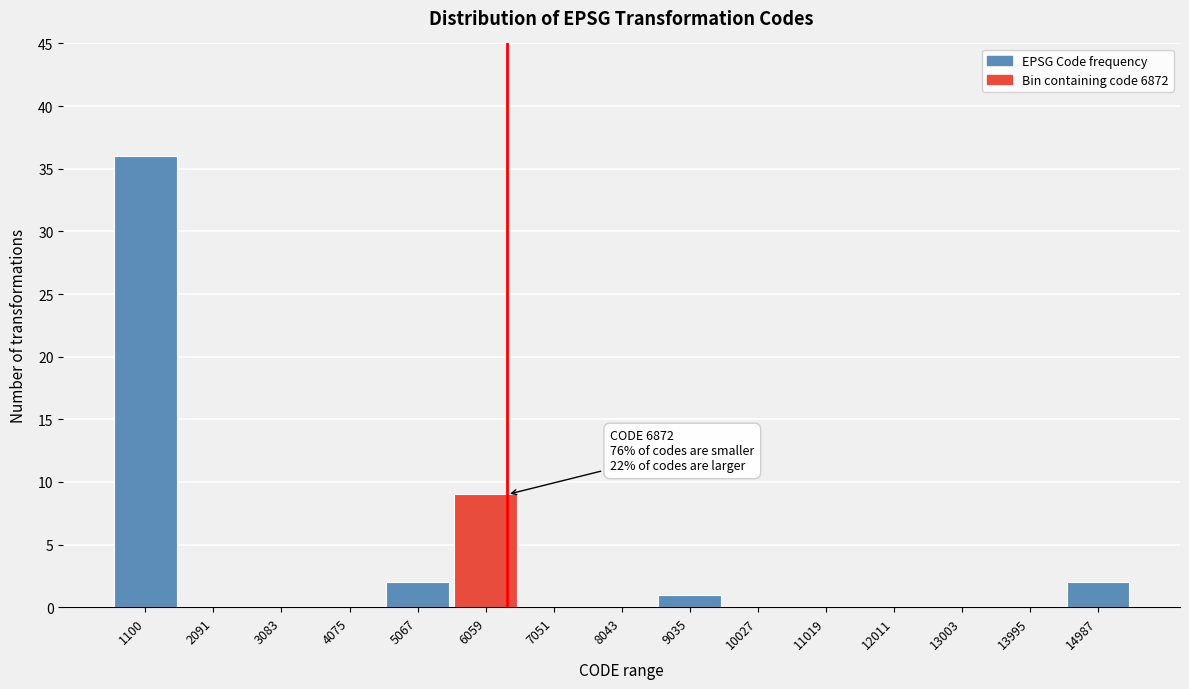

Reading left to right, extract all data points from this chart.

1100=36	2091=0	3083=0	4075=0	5067=2	6059=9	7051=0	8043=0	9035=1	10027=0	11019=0	12011=0	13003=0	13995=0	14987=2